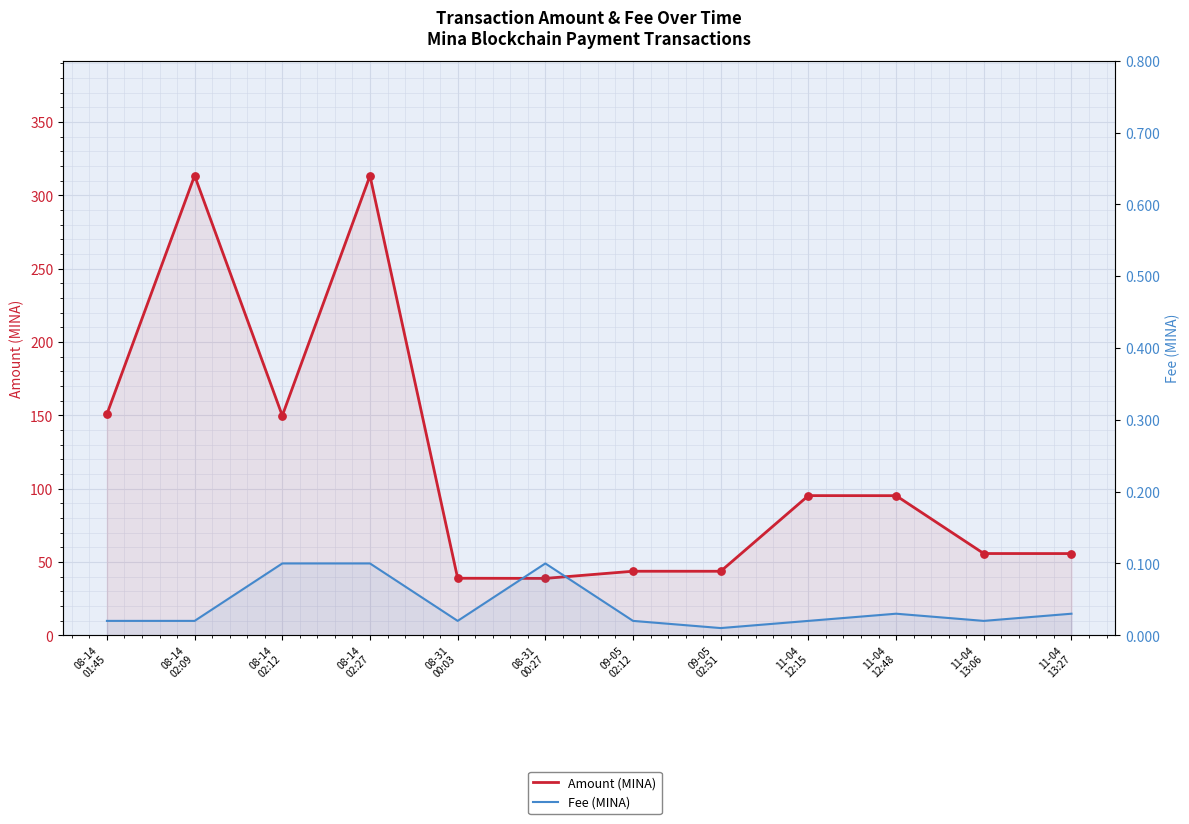

At how many categories does at least one series exceed 39?

10